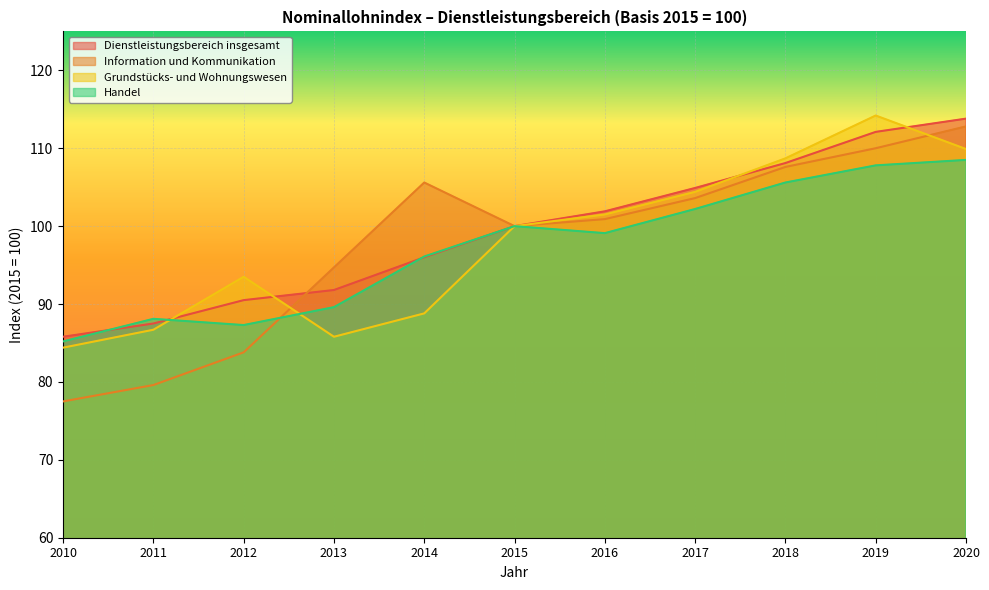

The value of Grundstücks- und Wohnungswesen at 2019 is 33.8. True or false?

False